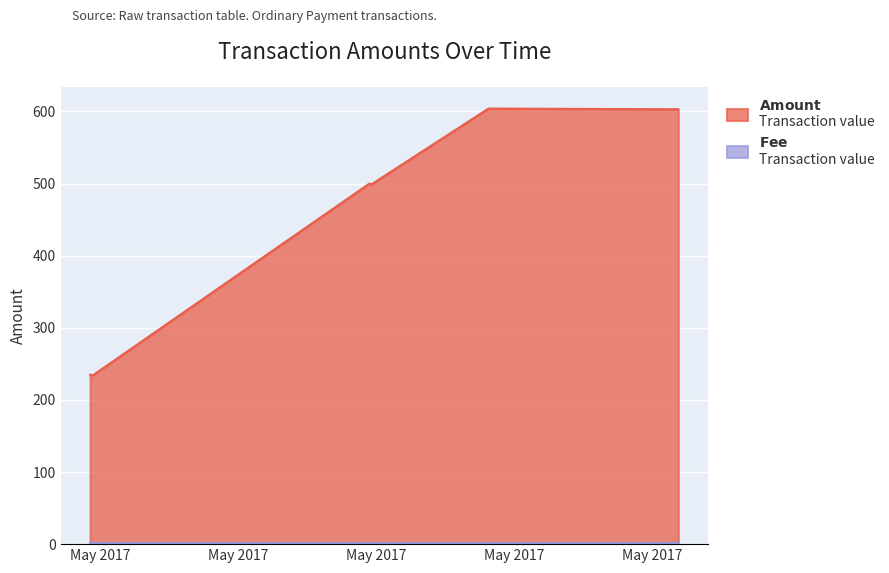

Rank the categories by value from lowest to highest.

2017-05-15 21:27:12, 2017-05-15 20:31:31, 2017-05-19 22:22:56, 2017-05-19 21:38:49, 2017-05-24 09:00:56, 2017-05-21 15:01:28